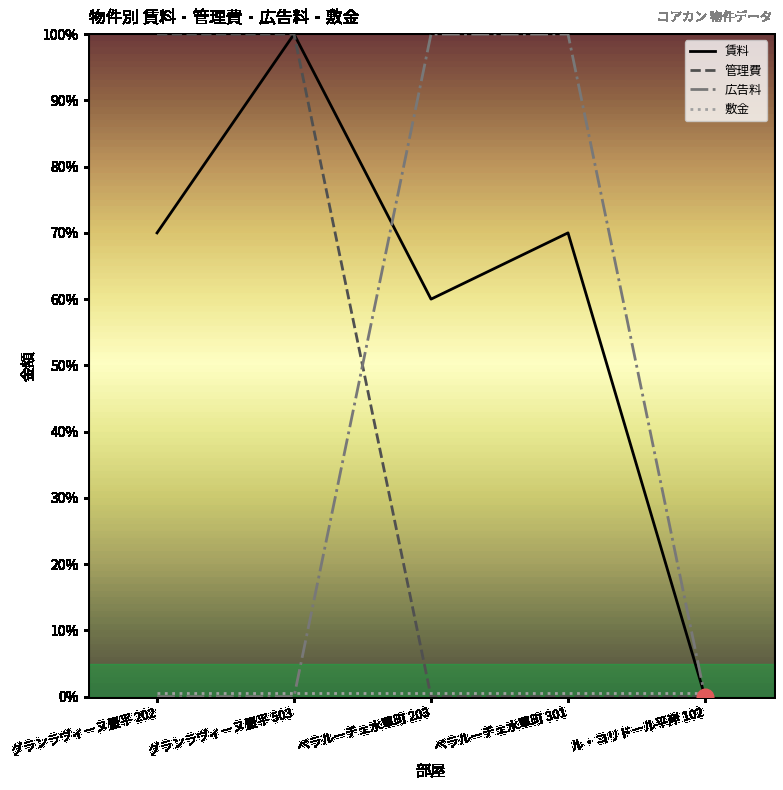

At how many categories does at least one series exceed 17?

4